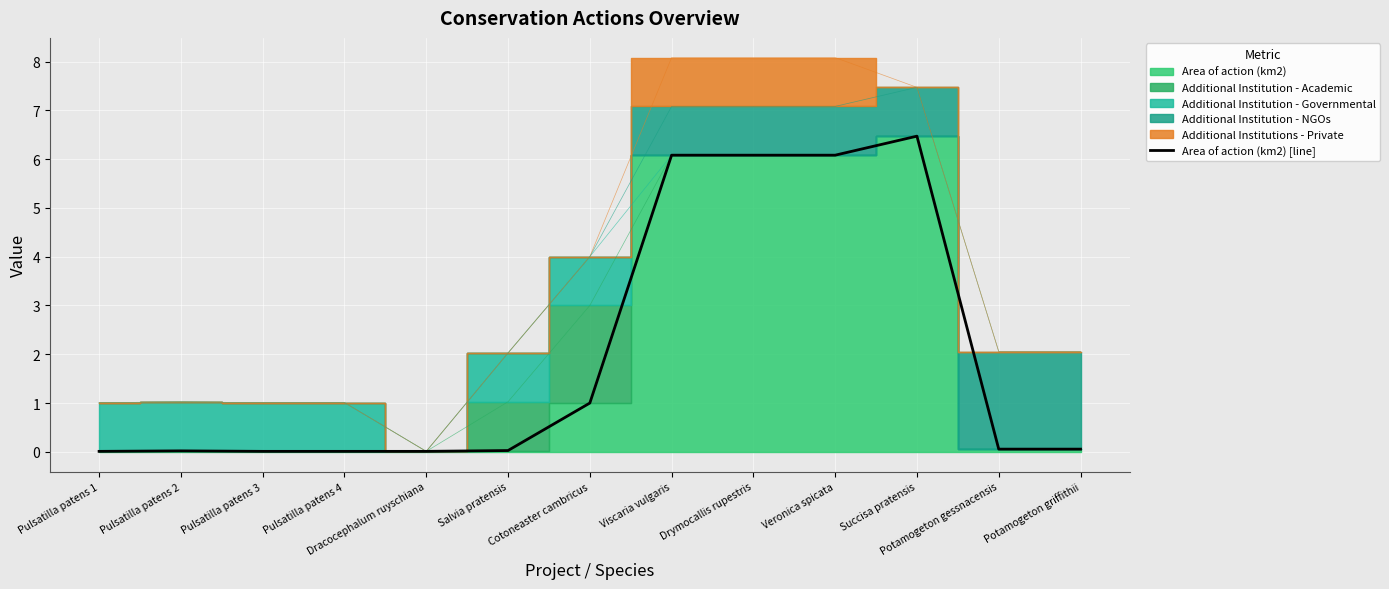

True or false: the data has more than 1 interior local peaks.

True